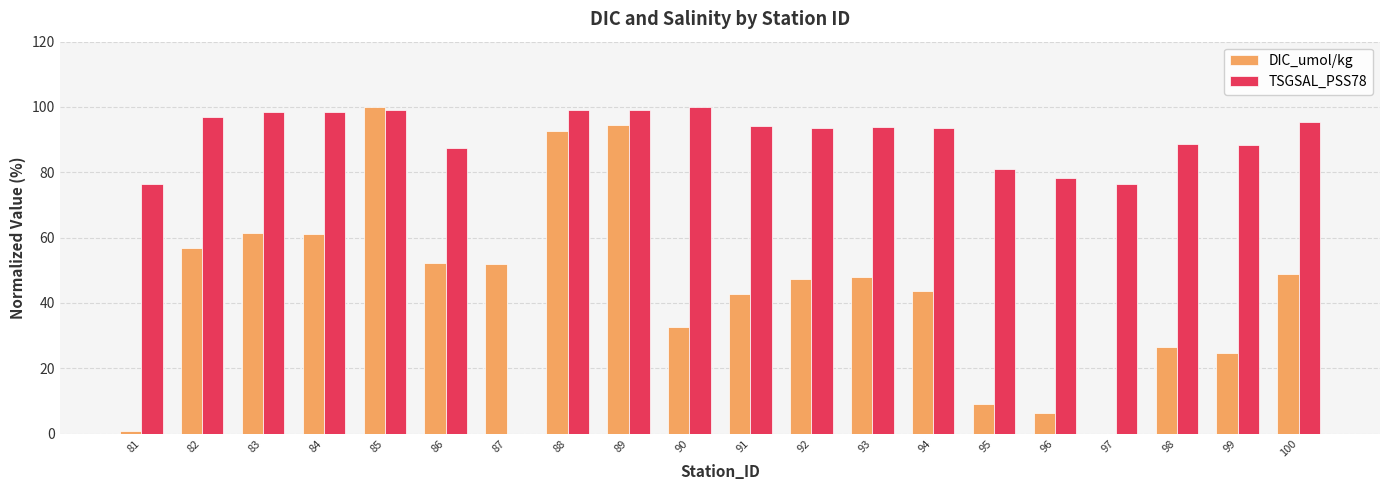

Does the chart contain stacked bars?

No